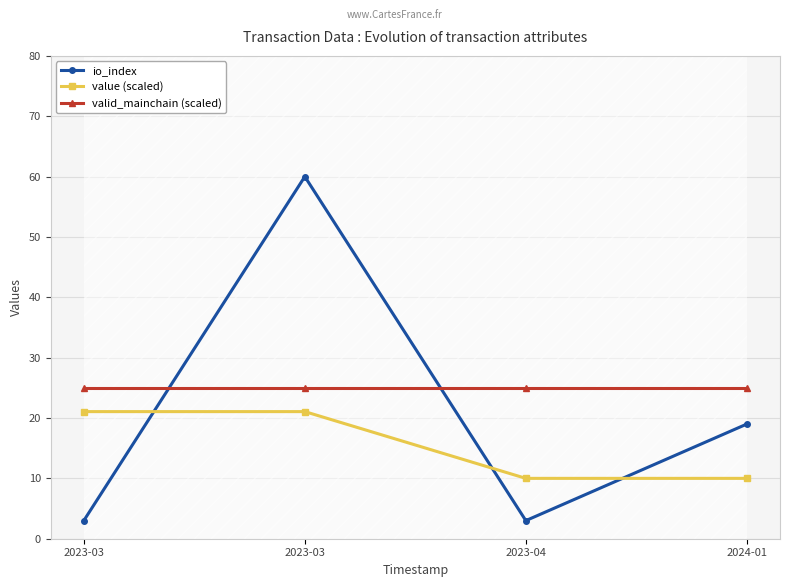

Which has a higher value, 2023-04 or 2024-01?

2024-01